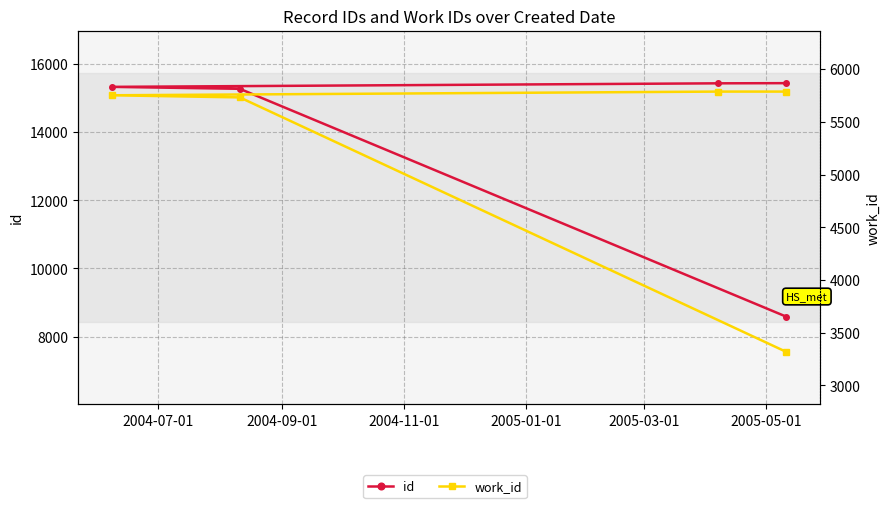

True or false: id and work_id intersect in this chart.

False